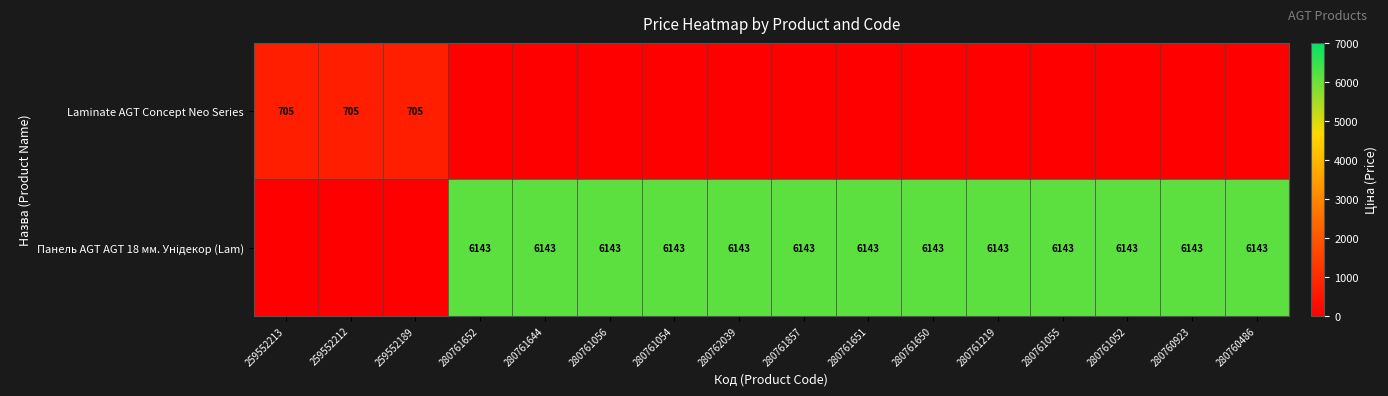

At which label does Панель AGT AGT 18 мм. Унідекор (Lam) reach its minimum?

259552213